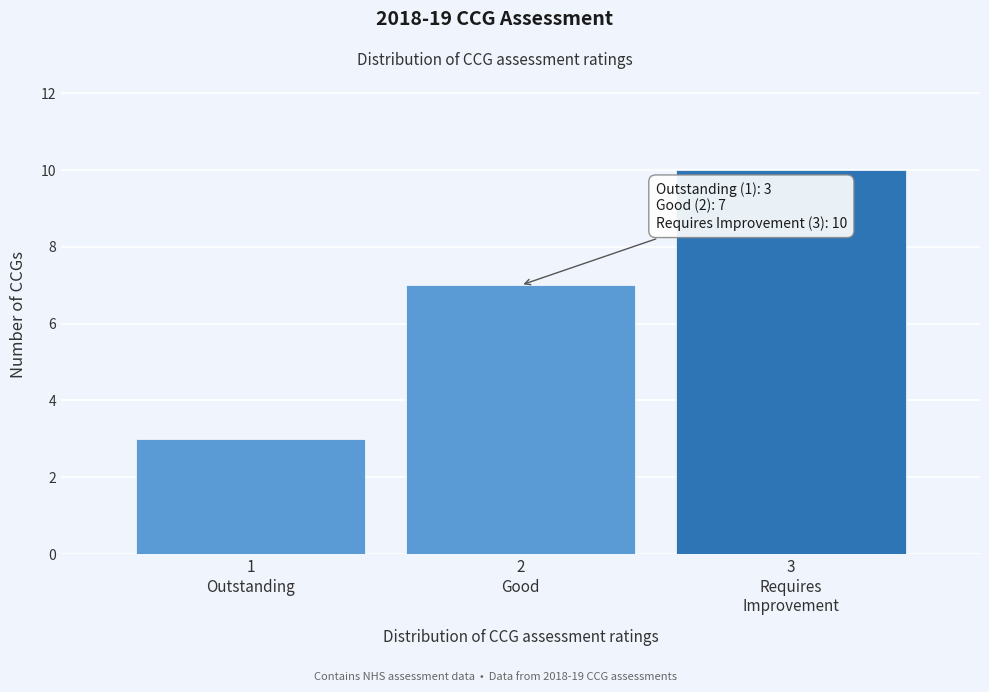

Reading left to right, transcribe all the data shown in this chart.

3	7	10